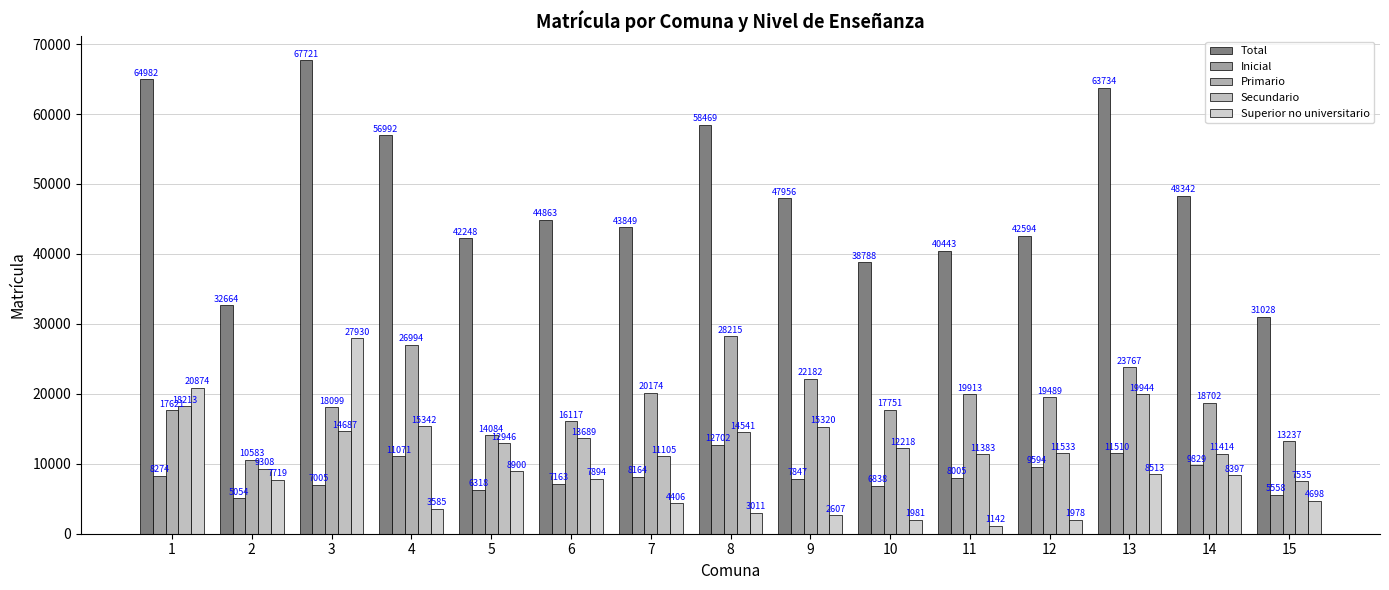

Which series has the widest spread of values?

Total